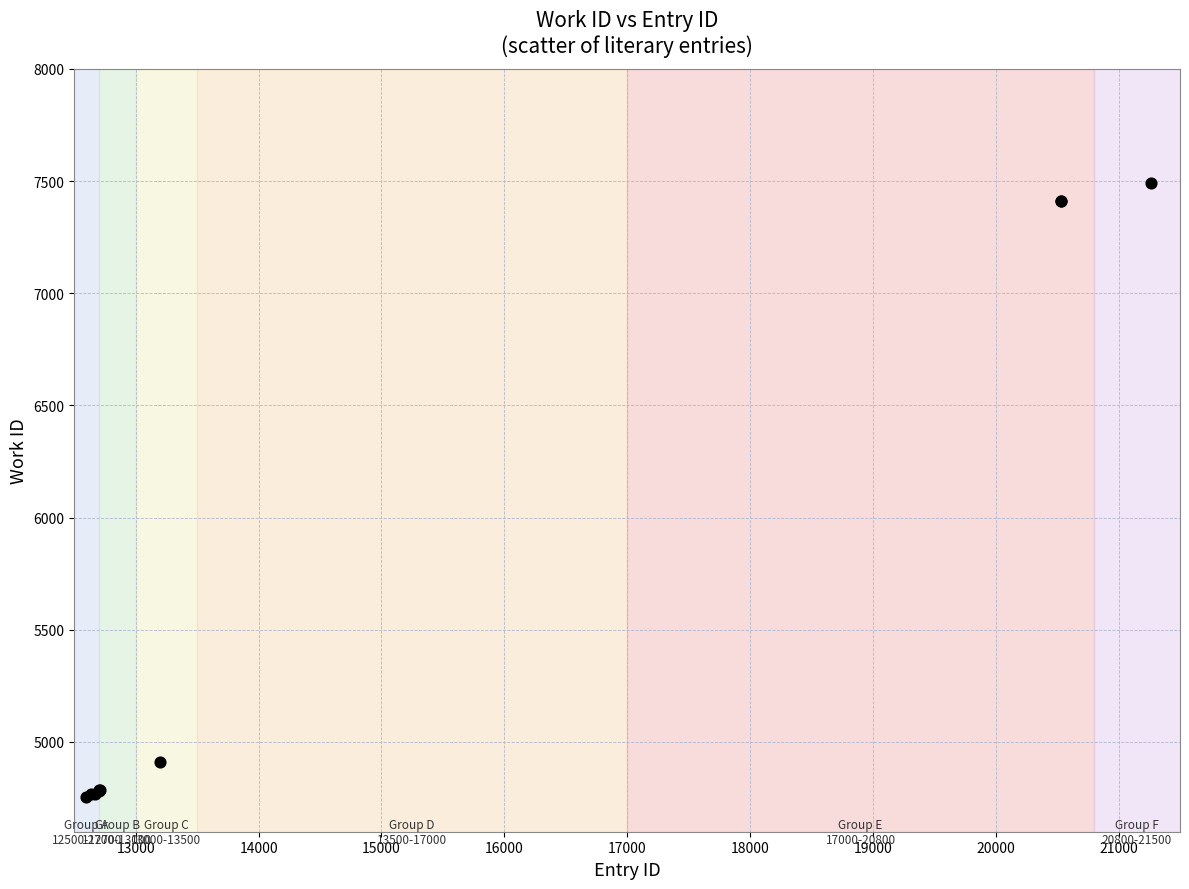

What Y value in the scatter plot is closest to 6121?

4909